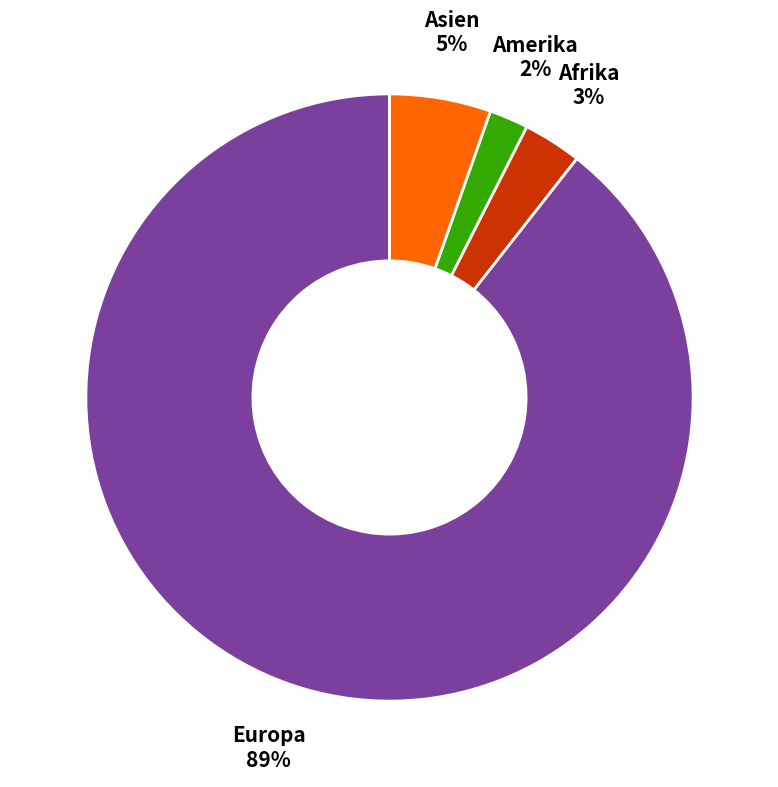

How many slices are in this pie chart?

4